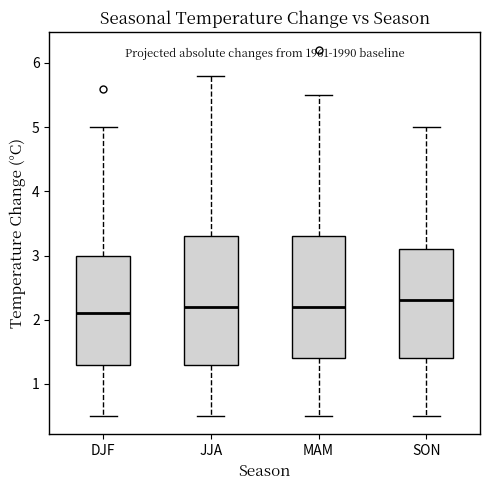

Which box's median line is the lowest?

DJF